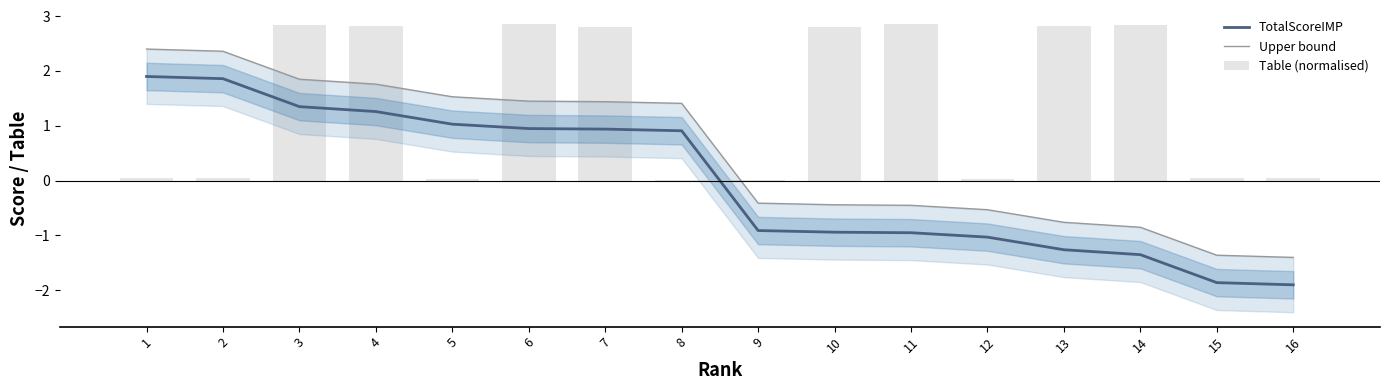

Which category has the lowest value across all series?

16